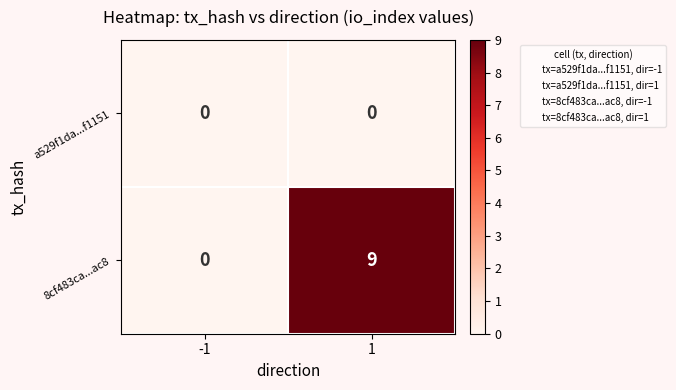

Which series has the largest range (max minus min)?

8cf483ca...ac8